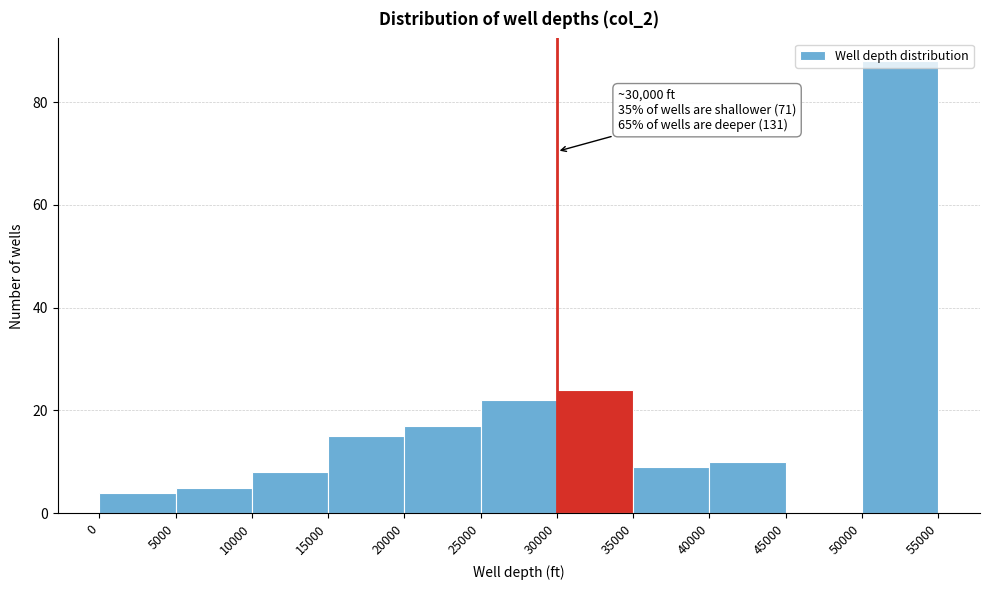

Which range on the x-axis has the tallest bar?

50000 to 55000